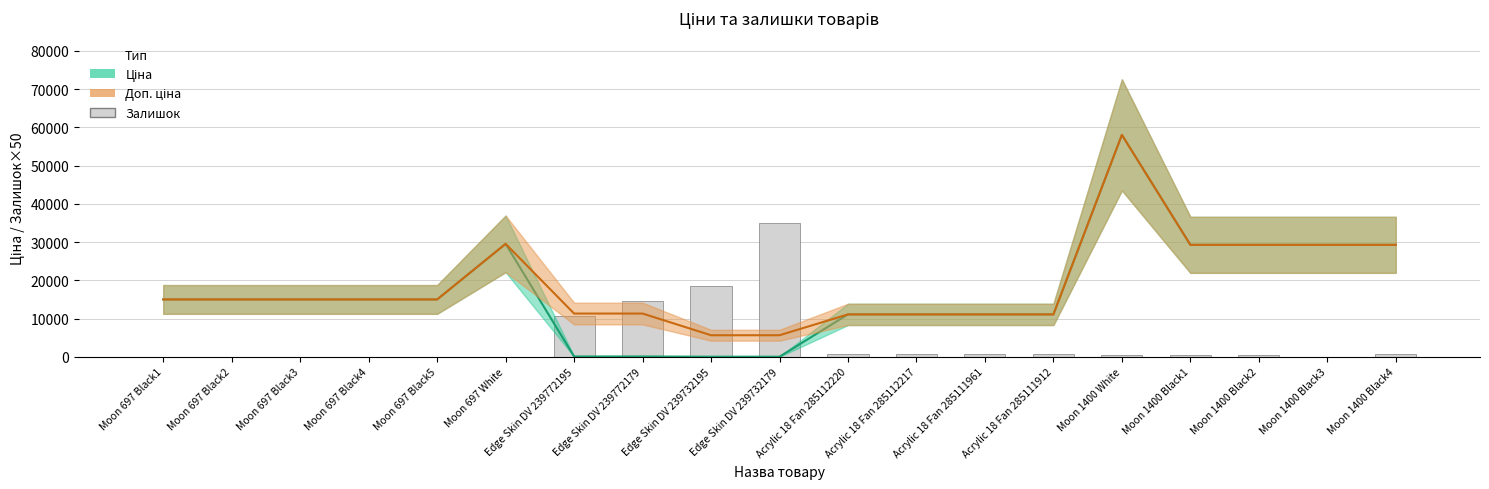

What value does the Доп. ціна series have at Acrylic 18 Fan 285112217?

11113.6